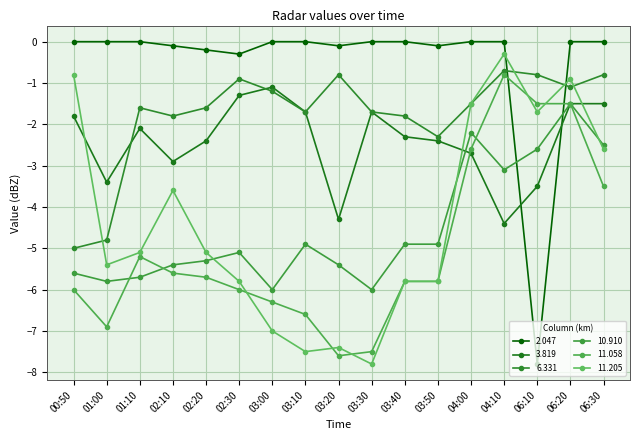

Reading right to left, transcribe all the data shown in this chart.

2.047: 0.0	0.0	-7.8	0.0	-0.0	-0.1	0.0	0.0	-0.1	-0.0	-0.0	-0.3	-0.2	-0.1	-0.0	0.0	0.0
3.819: -1.5	-1.5	-3.5	-4.4	-2.7	-2.4	-2.3	-1.7	-4.3	-1.7	-1.1	-1.3	-2.4	-2.9	-2.1	-3.4	-1.8
6.331: -0.8	-1.1	-0.8	-0.7	-1.5	-2.3	-1.8	-1.7	-0.8	-1.7	-1.2	-0.9	-1.6	-1.8	-1.6	-4.8	-5.0
10.910: -2.5	-1.5	-2.6	-3.1	-2.2	-4.9	-4.9	-6.0	-5.4	-4.9	-6.0	-5.1	-5.3	-5.4	-5.7	-5.8	-5.6
11.058: -3.5	-1.5	-1.5	-0.8	-2.6	-5.8	-5.8	-7.5	-7.6	-6.6	-6.3	-6.0	-5.7	-5.6	-5.2	-6.9	-6.0
11.205: -2.6	-0.9	-1.7	-0.3	-1.5	-5.8	-5.8	-7.8	-7.4	-7.5	-7.0	-5.8	-5.1	-3.6	-5.1	-5.4	-0.8